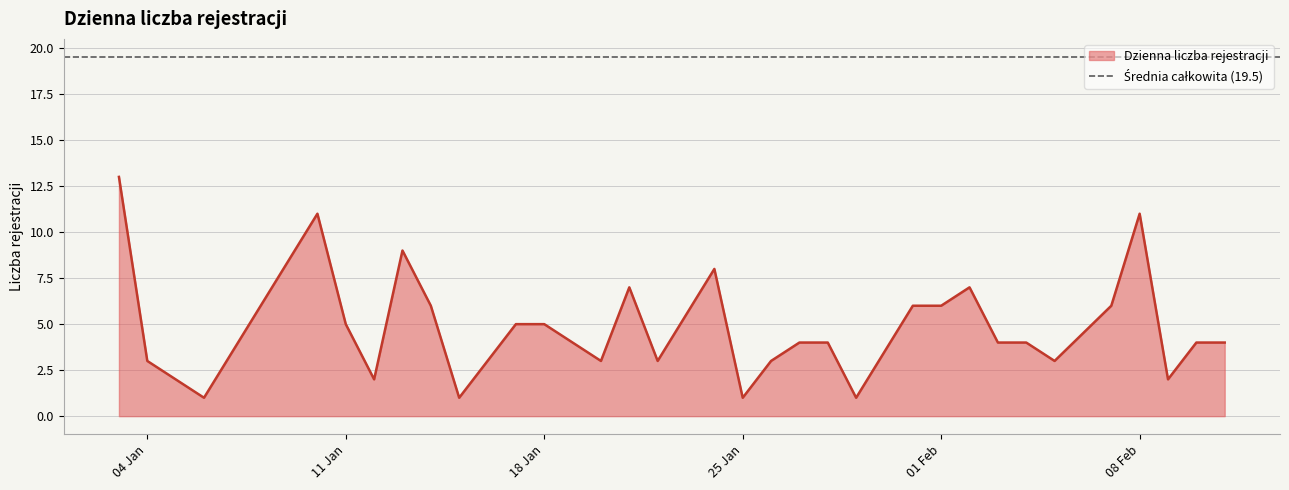

What is the greatest value displayed?

13